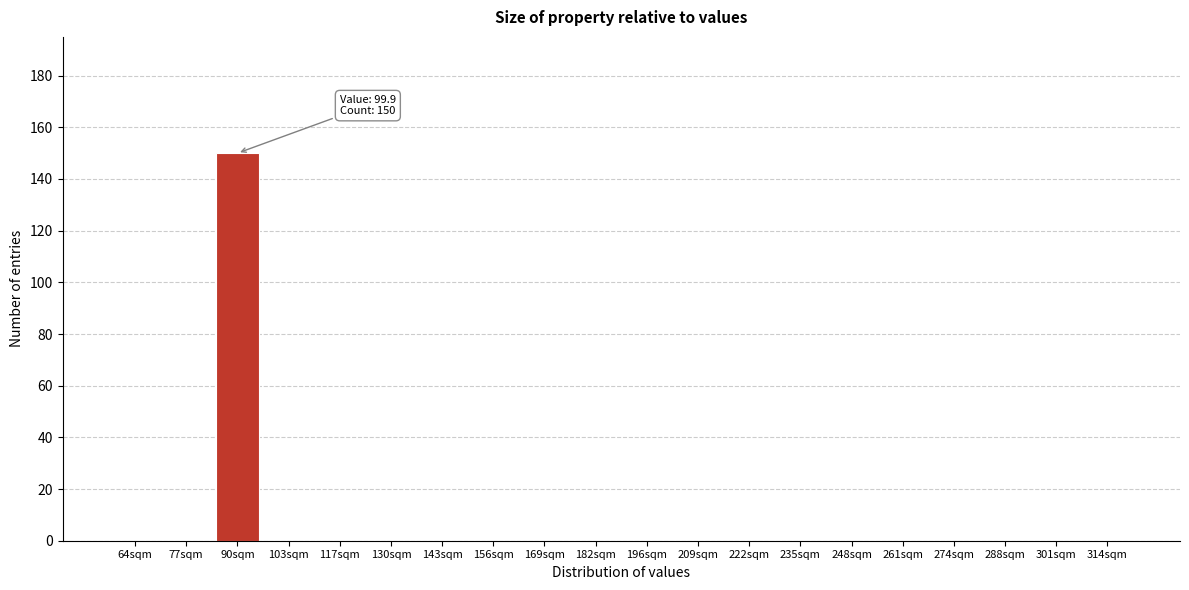

Reading left to right, list all the values displayed in this chart.

64sqm=0	77sqm=0	90sqm=150	103sqm=0	117sqm=0	130sqm=0	143sqm=0	156sqm=0	169sqm=0	182sqm=0	196sqm=0	209sqm=0	222sqm=0	235sqm=0	248sqm=0	261sqm=0	274sqm=0	288sqm=0	301sqm=0	314sqm=0